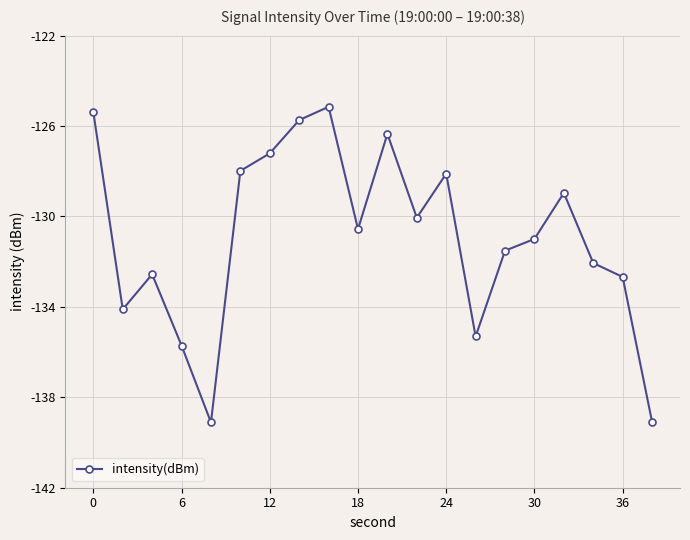

True or false: there are more than 2 points higher than both neighbors.

True